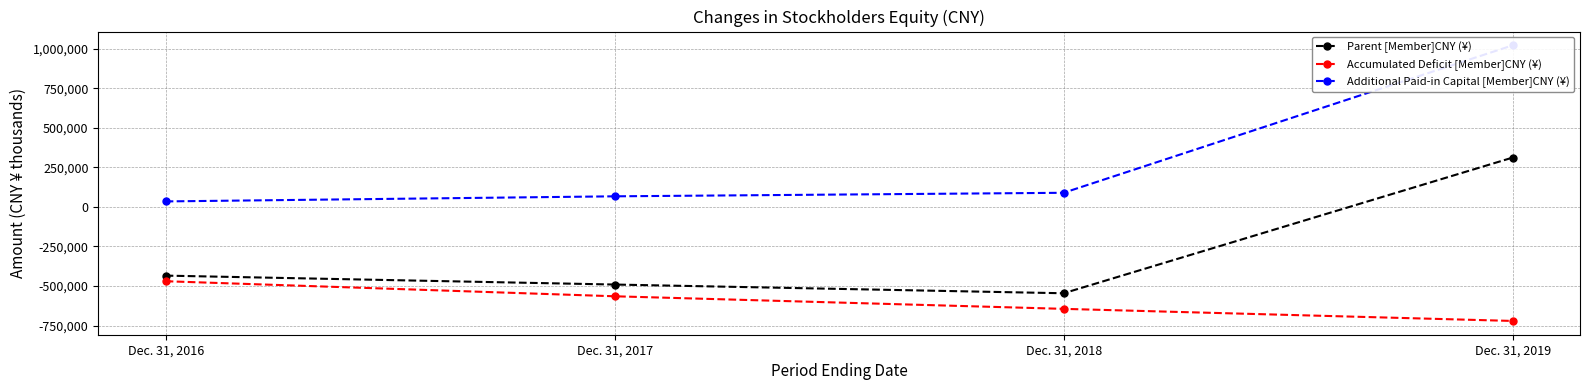

Is this an area chart (filled region under the line)?

No